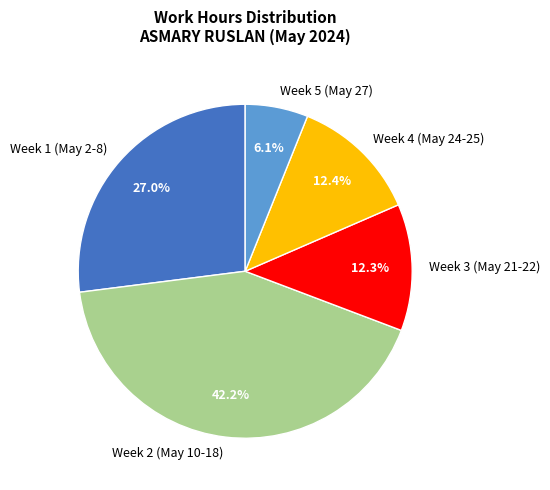

What is the ratio of the value at Week 4 (May 24-25) to the value at Week 3 (May 21-22)?

1.0